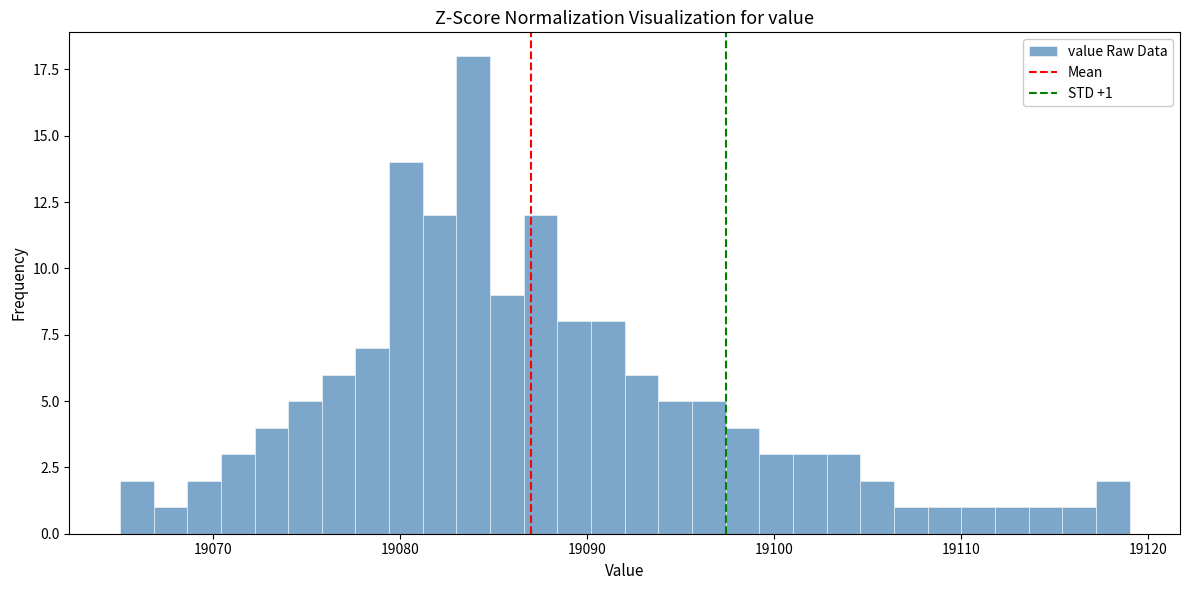

Read against the x-axis, roughly where is the centre of the tallest bar?

19084